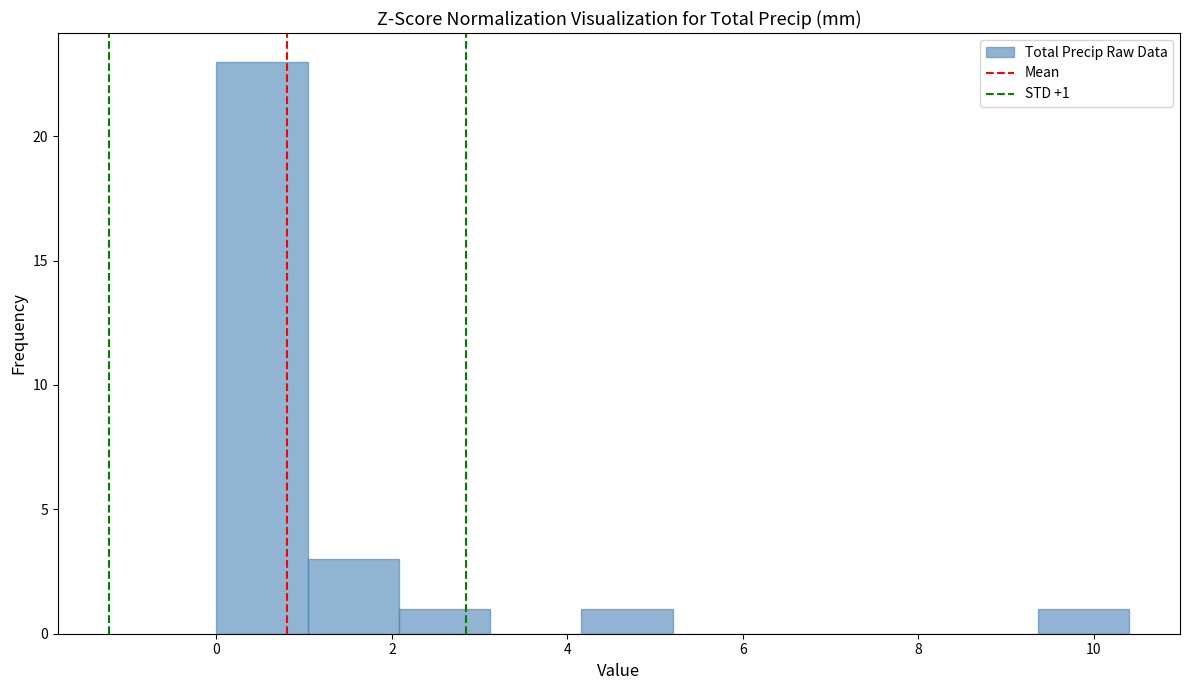

Over which range of the x-axis is the bar tallest?

0.00 to 1.04